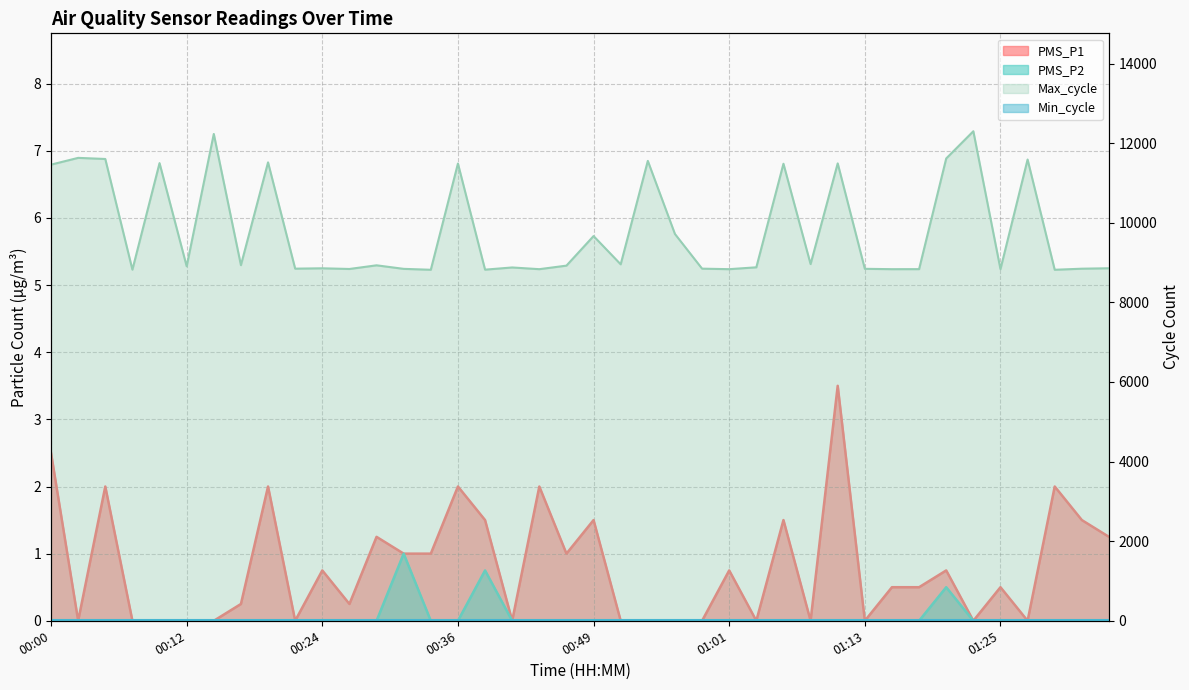

True or false: PMS_P2 and Max_cycle intersect in this chart.

False